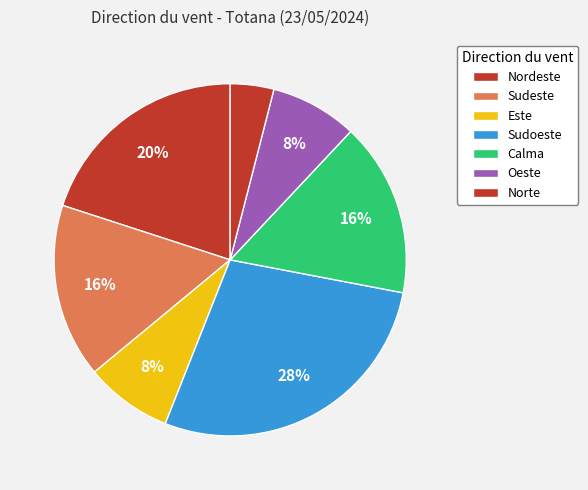

What is the largest slice in the pie chart?

Sudoeste